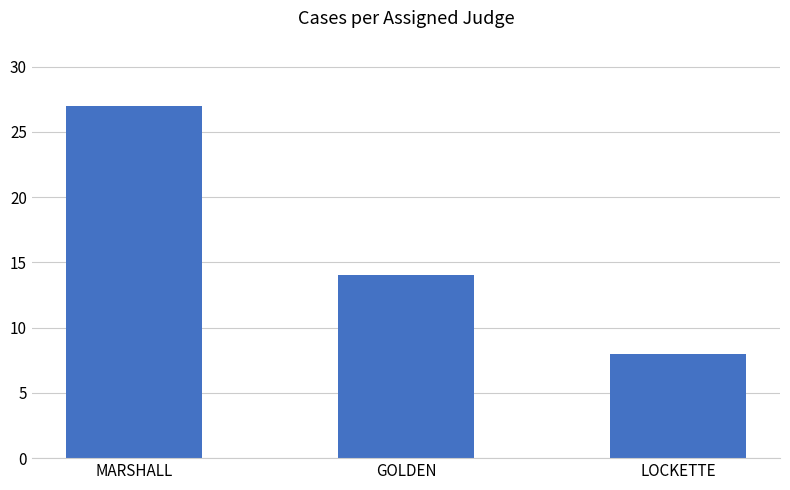

What is the ratio of the value at MARSHALL to the value at GOLDEN?

1.9